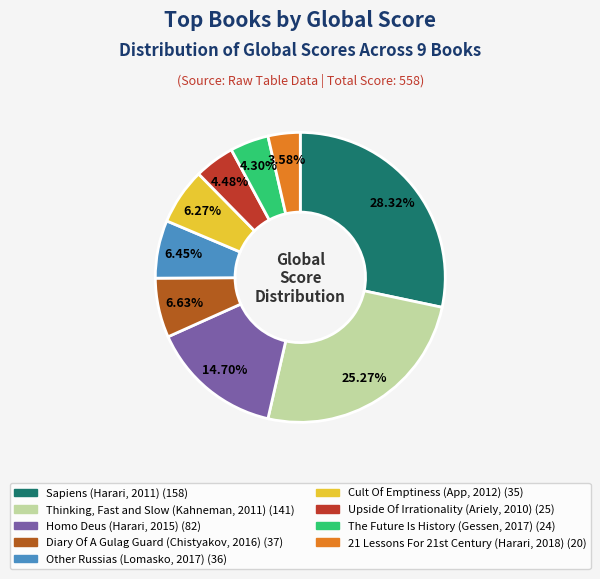

What is the largest slice in the pie chart?

Sapiens (Harari, 2011)